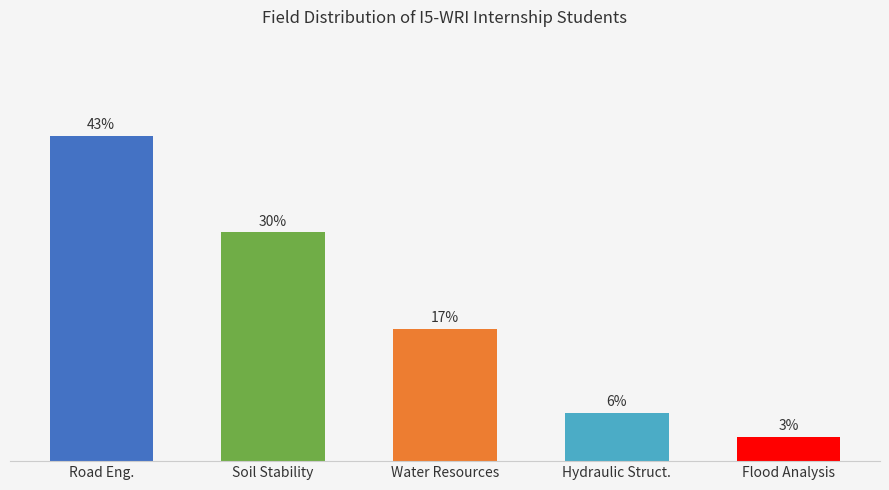

Rank the categories by value from lowest to highest.

ITC/ Flood Analysis, Hydraulic Structure and Irrigation, Water Resources and Hydrology, Soil Stability Foundation and Concrete, Road Engineering and Construction